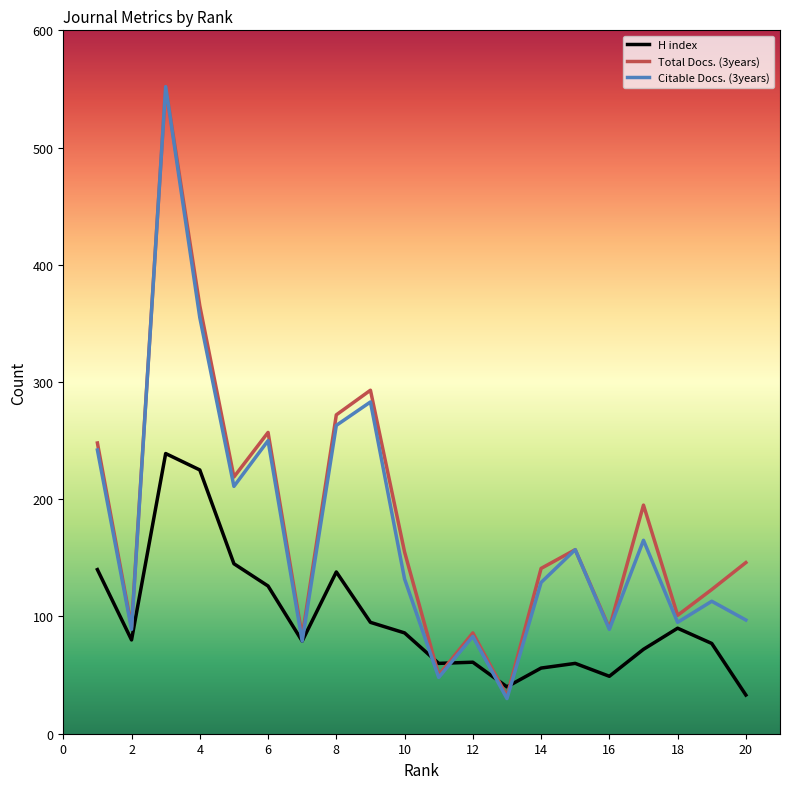

True or false: H index has more than 1 points higher than both neighbors.

True